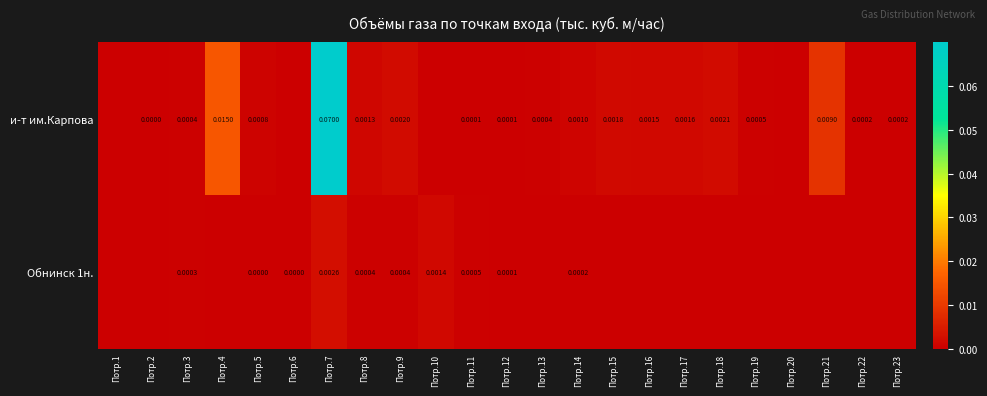

Rank the series by their average value, from lowest to highest.

Обнинск 1н., и-т им.Карпова